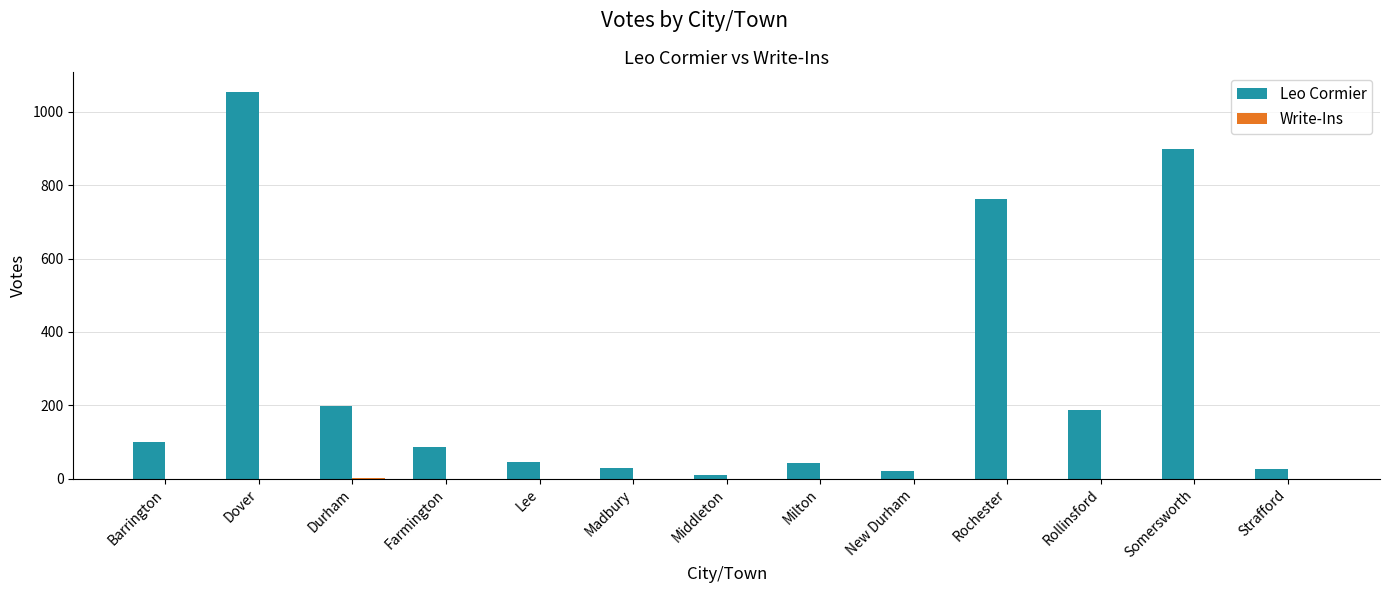

How many groups of bars are there?

13